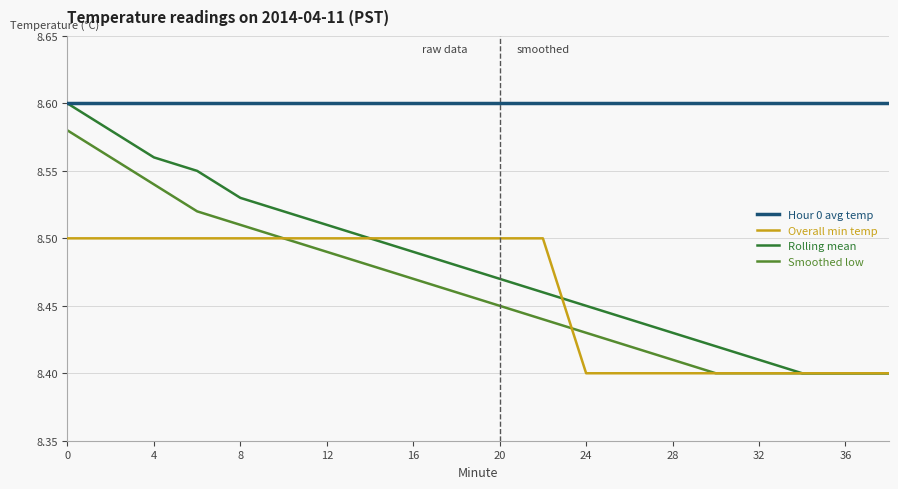

Which series has the largest total across all categories?

Hour 0 avg temp